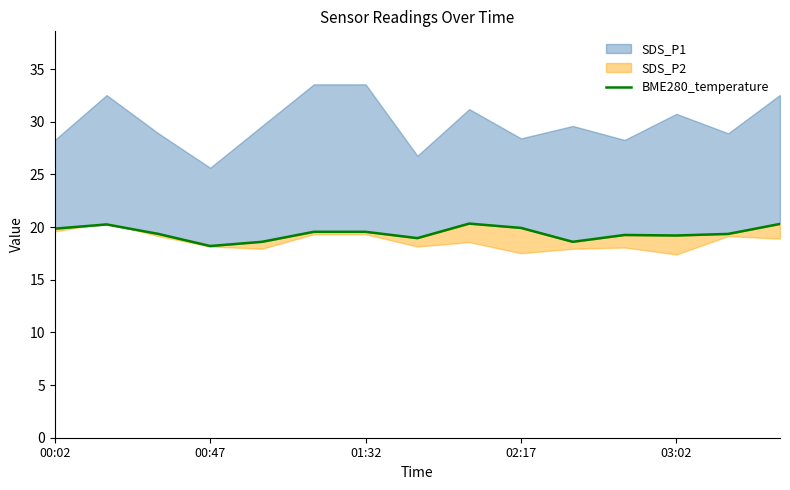

What is the difference between the maximum and second lowest values?

1.7